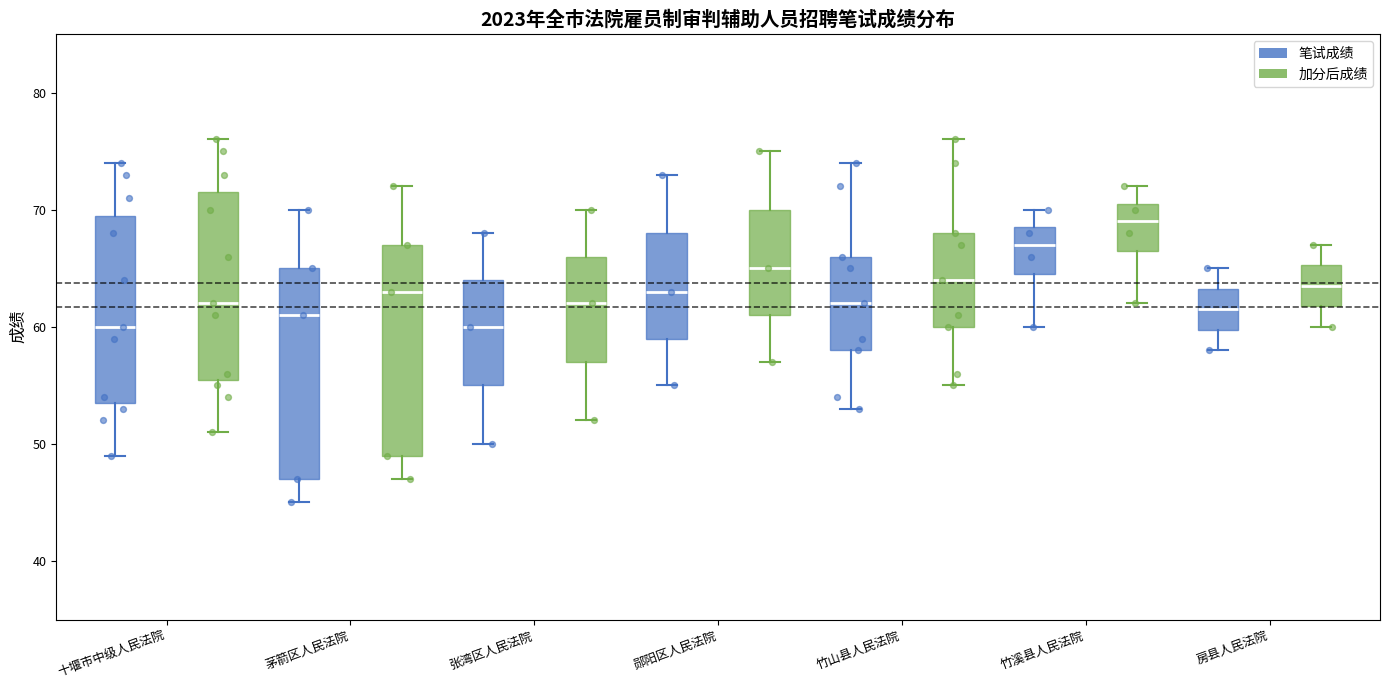

Reading left to right, transcribe this box plot: for each box, give where its median line is, the range the box spans, and where its two whiskers end, as read against the y-axis. The values are not printed on the chart, so give them approximately, as read against the axis.

十堰市中级人民法院 (笔试成绩): median 60, box 54 to 70, whiskers 49 to 74
十堰市中级人民法院 (加分后成绩): median 62, box 56 to 72, whiskers 51 to 76
茅箭区人民法院 (笔试成绩): median 61, box 47 to 65, whiskers 45 to 70
茅箭区人民法院 (加分后成绩): median 63, box 49 to 67, whiskers 47 to 72
张湾区人民法院 (笔试成绩): median 60, box 55 to 64, whiskers 50 to 68
张湾区人民法院 (加分后成绩): median 62, box 57 to 66, whiskers 52 to 70
郧阳区人民法院 (笔试成绩): median 63, box 59 to 68, whiskers 55 to 73
郧阳区人民法院 (加分后成绩): median 65, box 61 to 70, whiskers 57 to 75
竹山县人民法院 (笔试成绩): median 62, box 58 to 66, whiskers 53 to 74
竹山县人民法院 (加分后成绩): median 64, box 60 to 68, whiskers 55 to 76
竹溪县人民法院 (笔试成绩): median 67, box 65 to 69, whiskers 60 to 70
竹溪县人民法院 (加分后成绩): median 69, box 67 to 71, whiskers 62 to 72
房县人民法院 (笔试成绩): median 62, box 60 to 63, whiskers 58 to 65
房县人民法院 (加分后成绩): median 64, box 62 to 65, whiskers 60 to 67